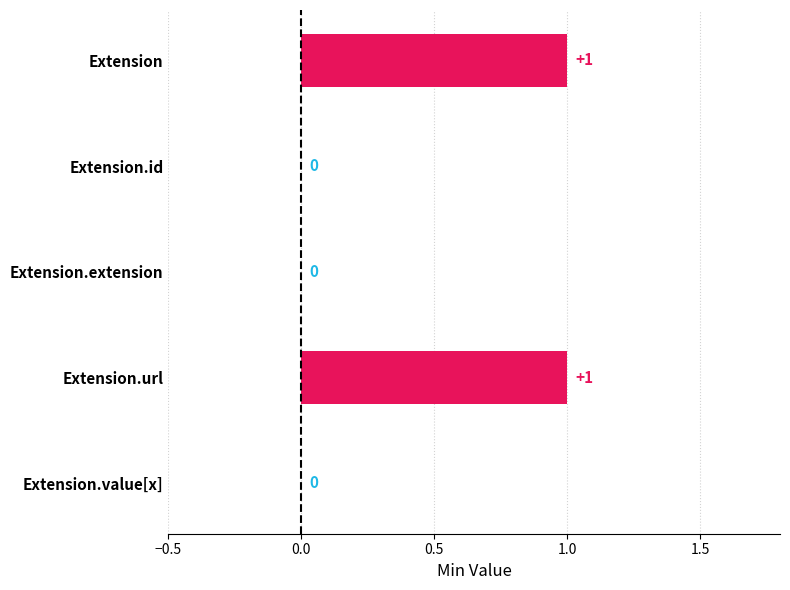

Is it true that the value at Extension.value[x] is 1?

False